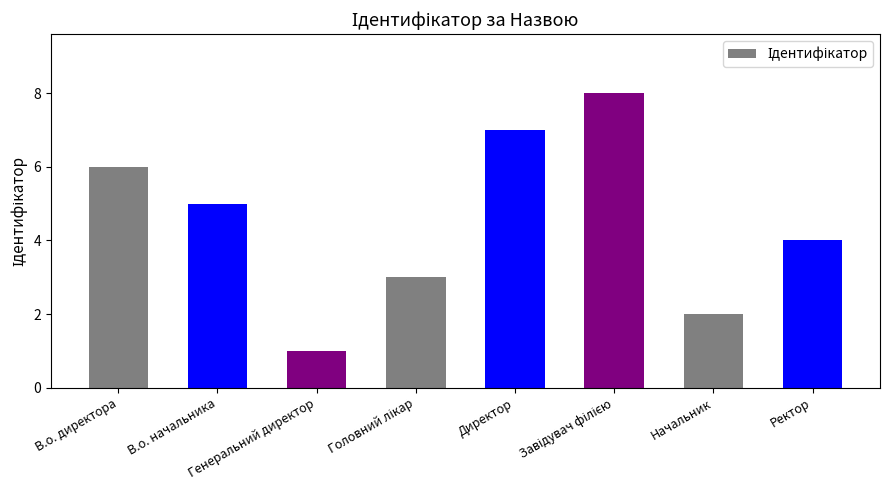

What is the difference between the maximum and minimum values?

7